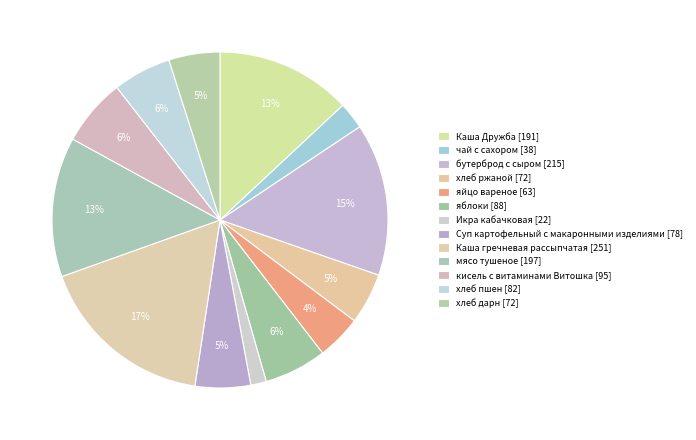

How many segments does this pie chart have?

13